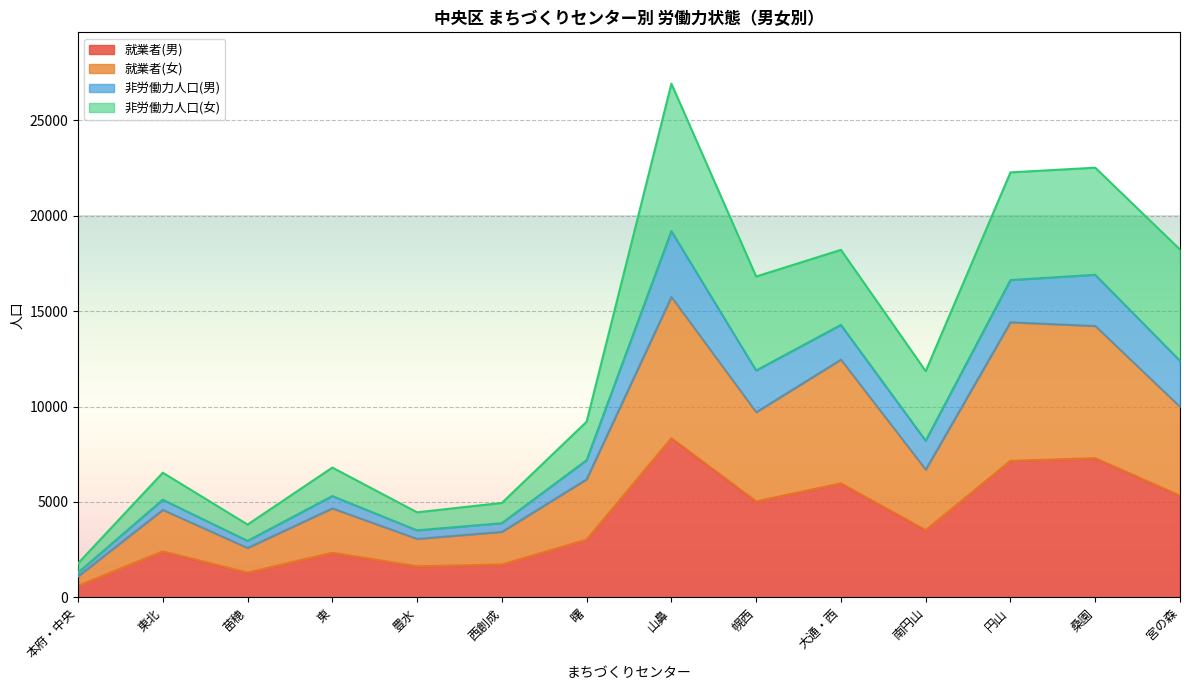

True or false: 非労働力人口(男) and 就業者(男) intersect in this chart.

False